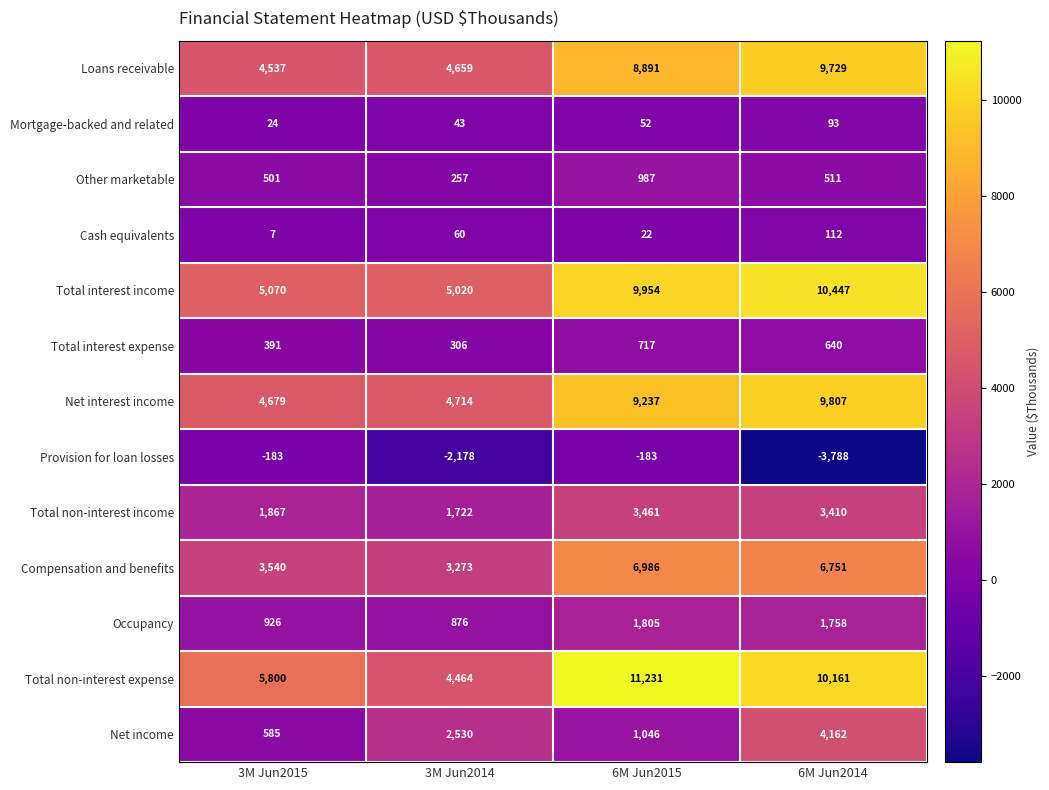

How many categories are shown in the chart?

4